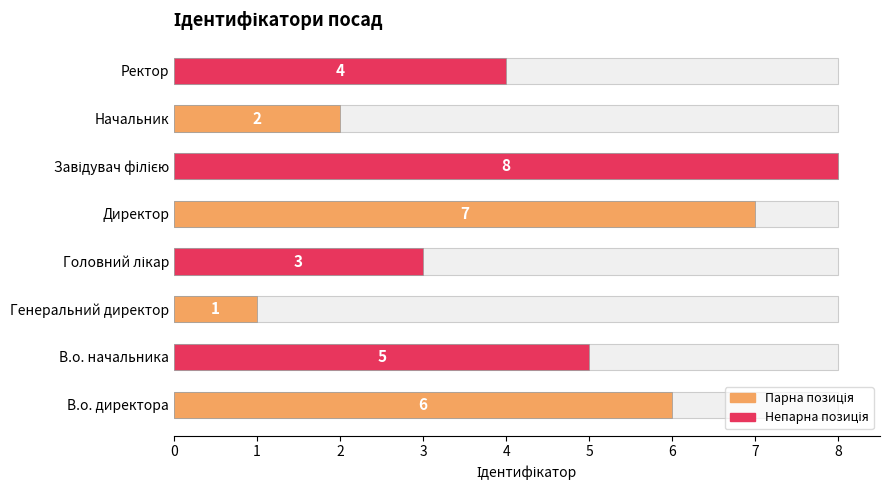

Count the values in the range 3 to 7.

5